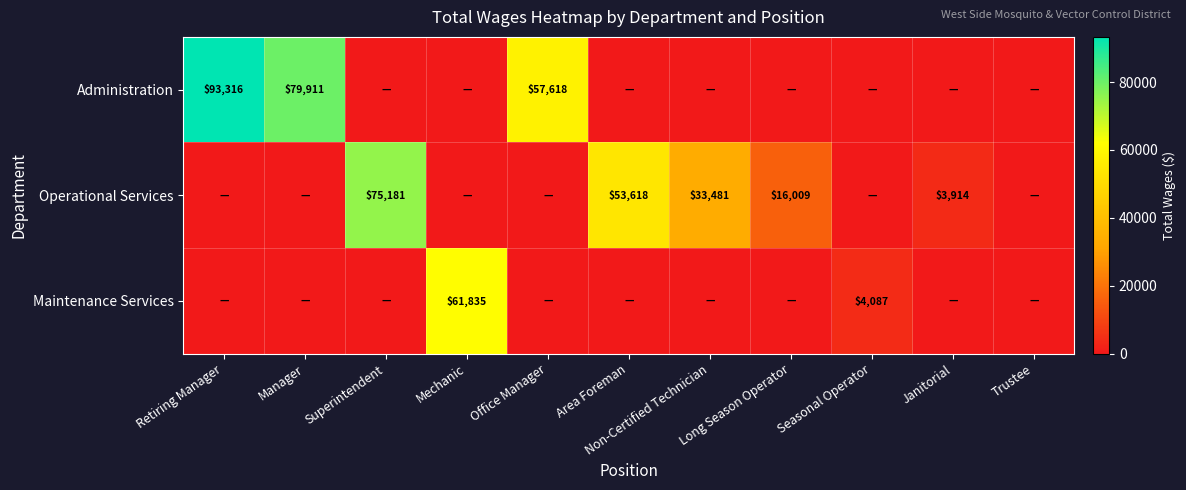

Count the number of data series in this chart.

3